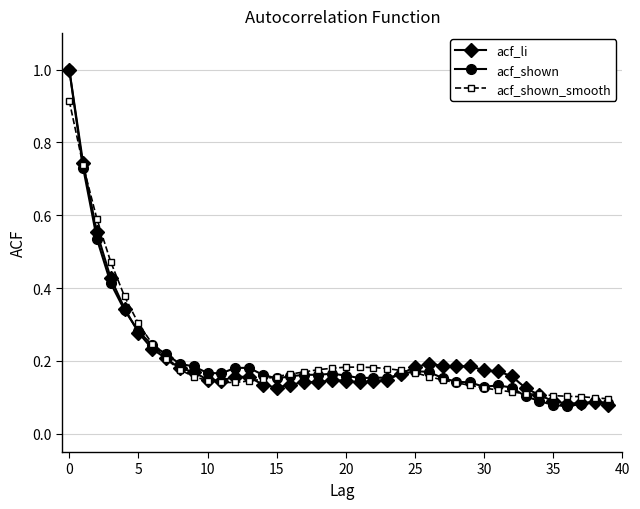

What is the highest value of the acf_shown series?

1.0